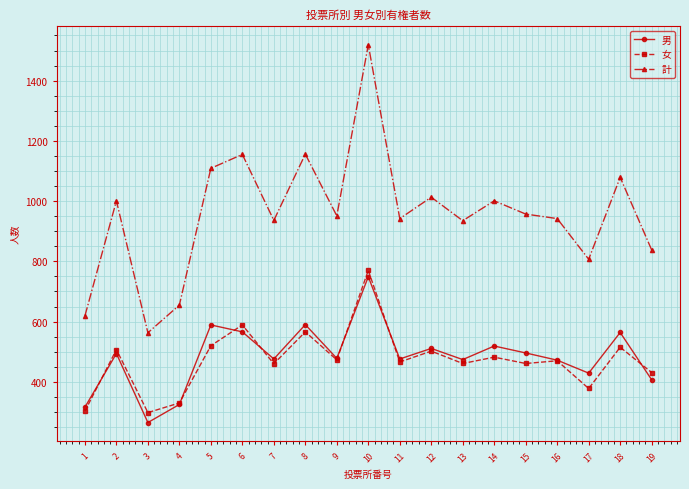

At which category does 女 reach its first local peak?

2